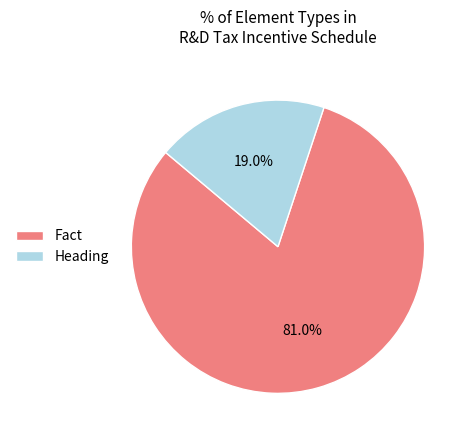

Rank the categories by value from lowest to highest.

Heading, Fact